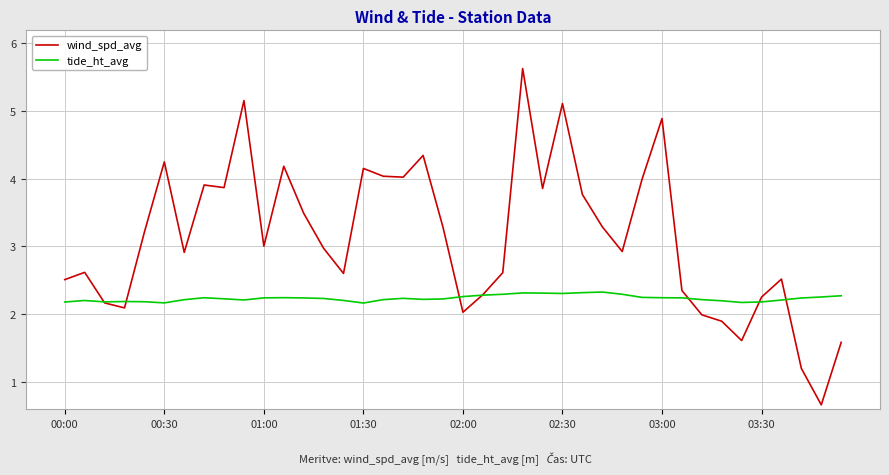

Which series has the widest spread of values?

wind_spd_avg